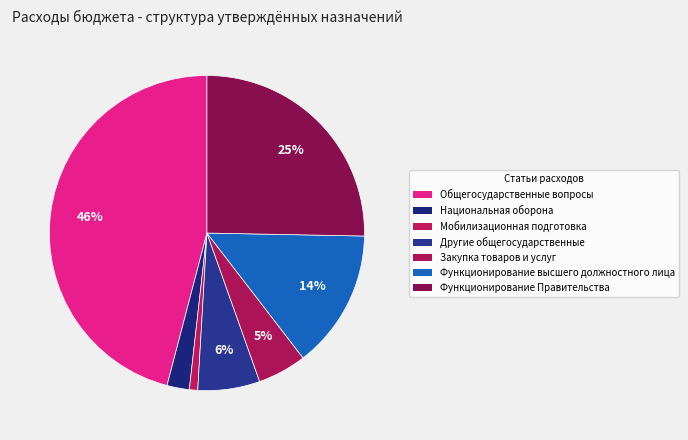

To the nearest percent, what is the difference between the largest and smallest slice percentages?

45%